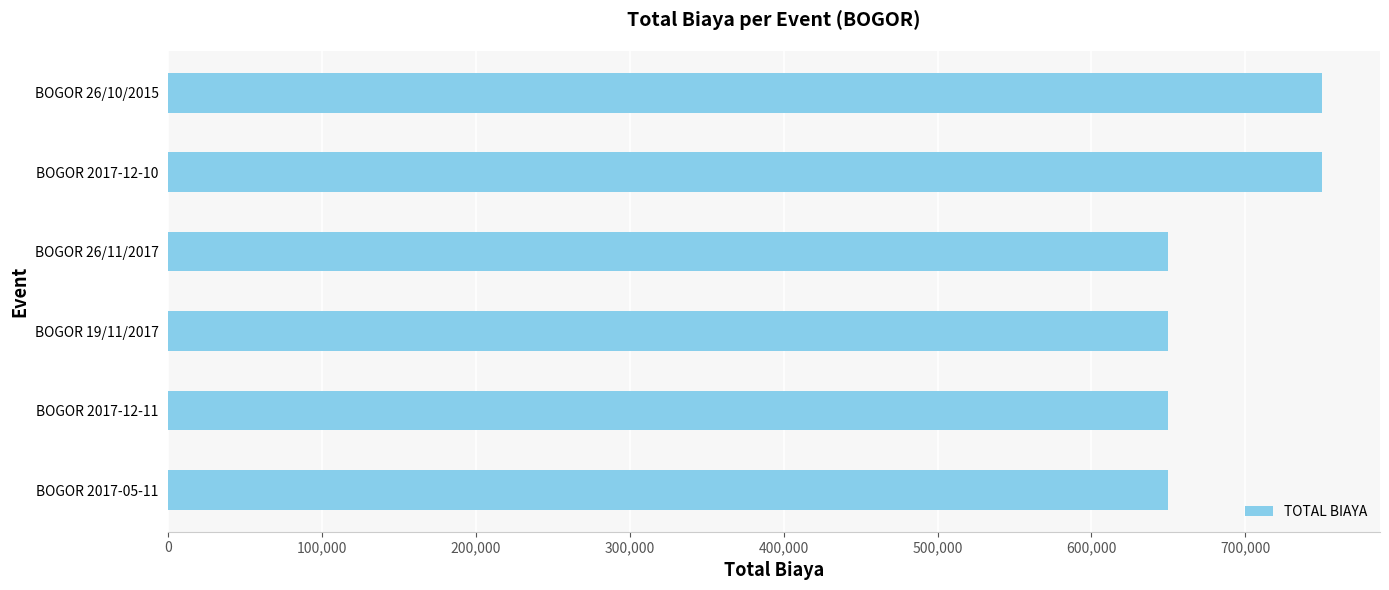

Approximately how many times larger is the value at BOGOR 26/11/2017 compared to BOGOR 2017-12-11?

1.0